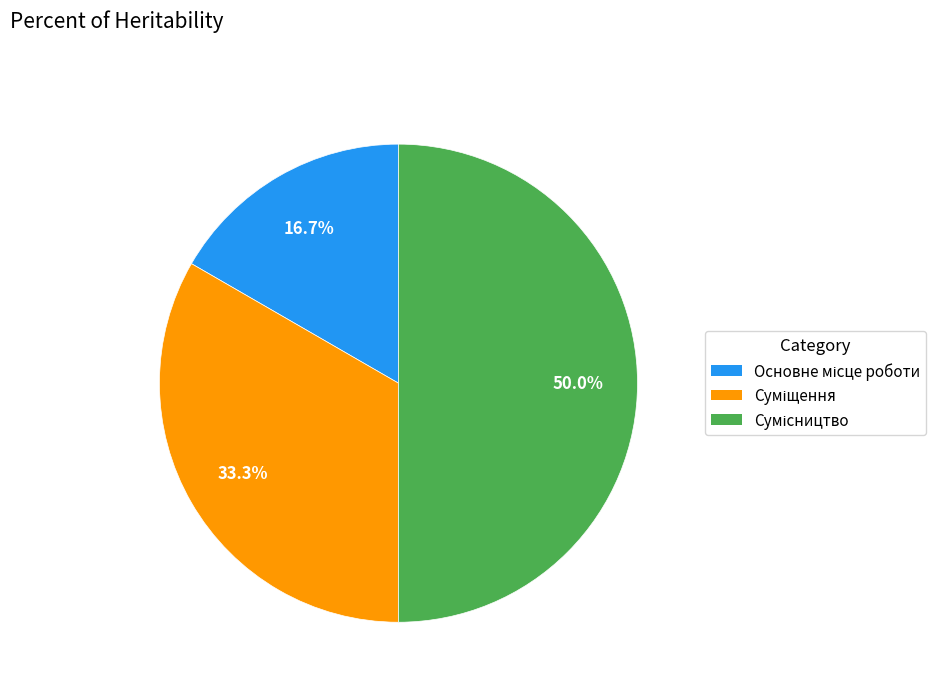

To the nearest percent, what is the difference between the Суміщення and Основне місце роботи slice percentages?

17%